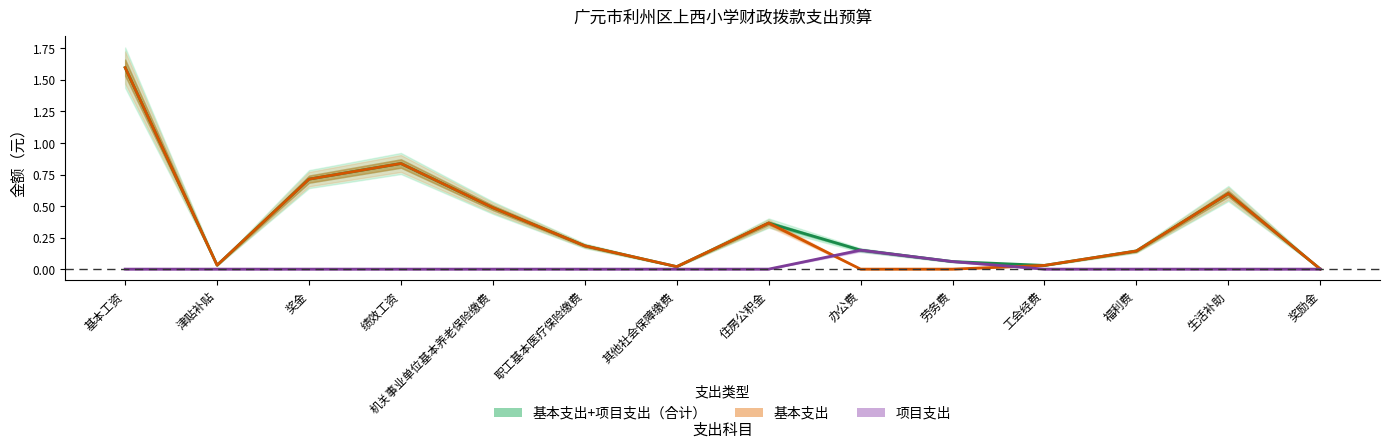

True or false: 基本支出 and 基本支出+项目支出（合计） intersect in this chart.

False